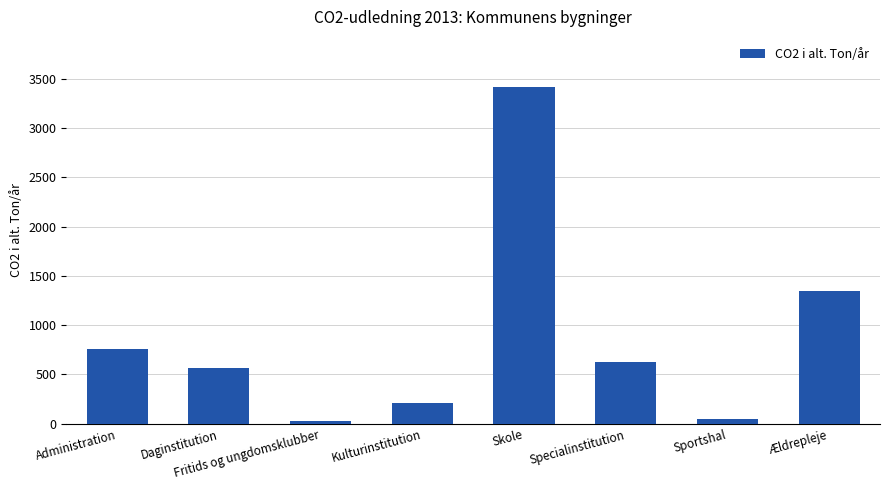

What is the difference between the values at Fritids og ungdomsklubber and Daginstitution?

544.8